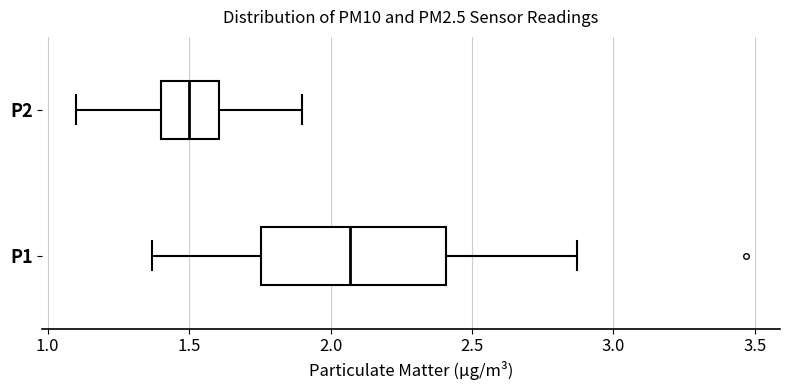

Reading bottom to top, transcribe this box plot: for each box, give where its median line is, the range the box spans, and where its two whiskers end, as read against the x-axis. The values are not printed on the chart, so give them approximately, as read against the axis.

P1: median 2.05, box 1.75 to 2.40, whiskers 1.35 to 2.85
P2: median 1.50, box 1.40 to 1.60, whiskers 1.10 to 1.90